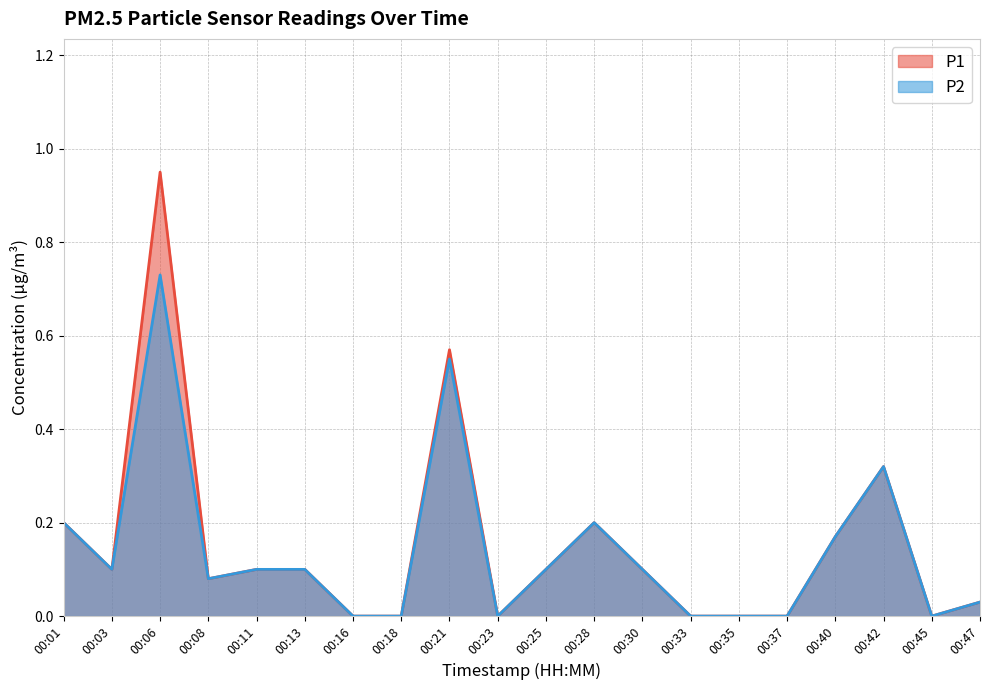

What value does the P2 series have at 00:08?

0.1